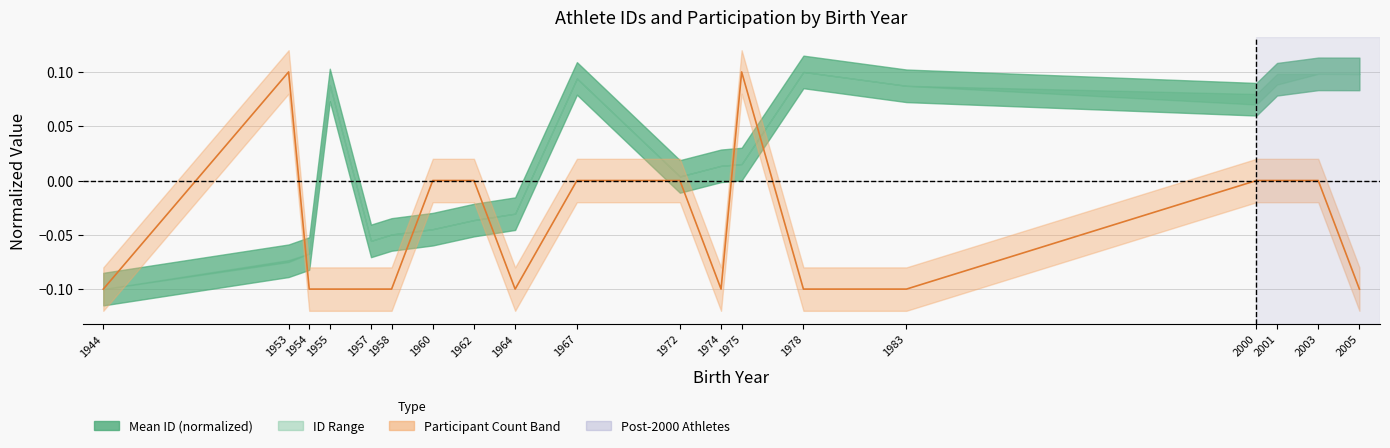

True or false: the data shows -0.1 at 1958.

False